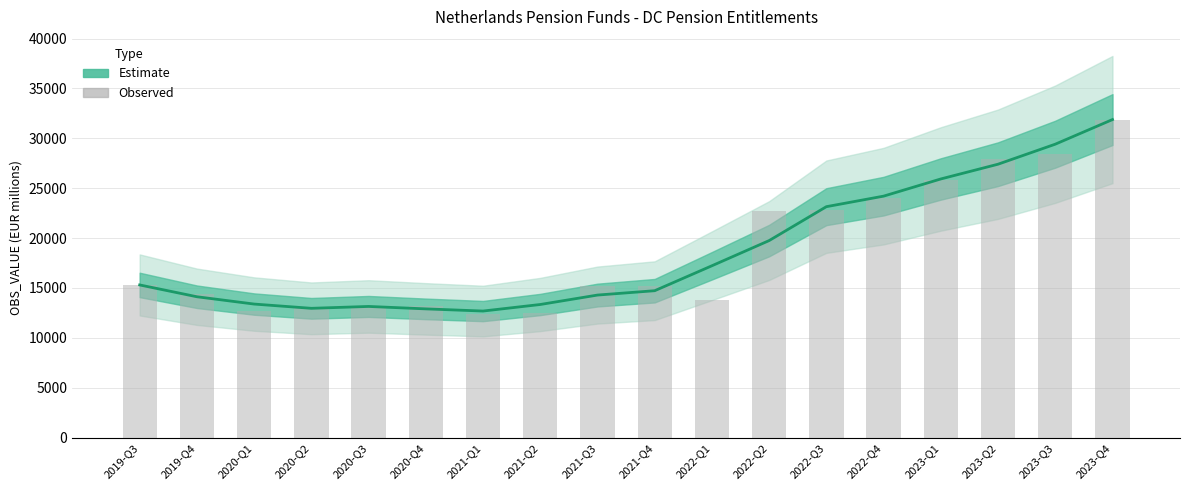

Reading left to right, extract all data points from this chart.

Estimate: 15301.0	14116.7	13383.7	12957.0	13145.0	12900.7	12683.3	13340.3	14285.7	14722.7	17223.3	19747.3	23146.0	24202.3	25924.7	27403.3	29410.0	31878.0
Observed: 15301.0	14397.0	12652.0	13102.0	13117.0	13216.0	12369.0	12465.0	15187.0	15205.0	13776.0	22689.0	22777.0	23972.0	25858.0	27944.0	28408.0	31878.0